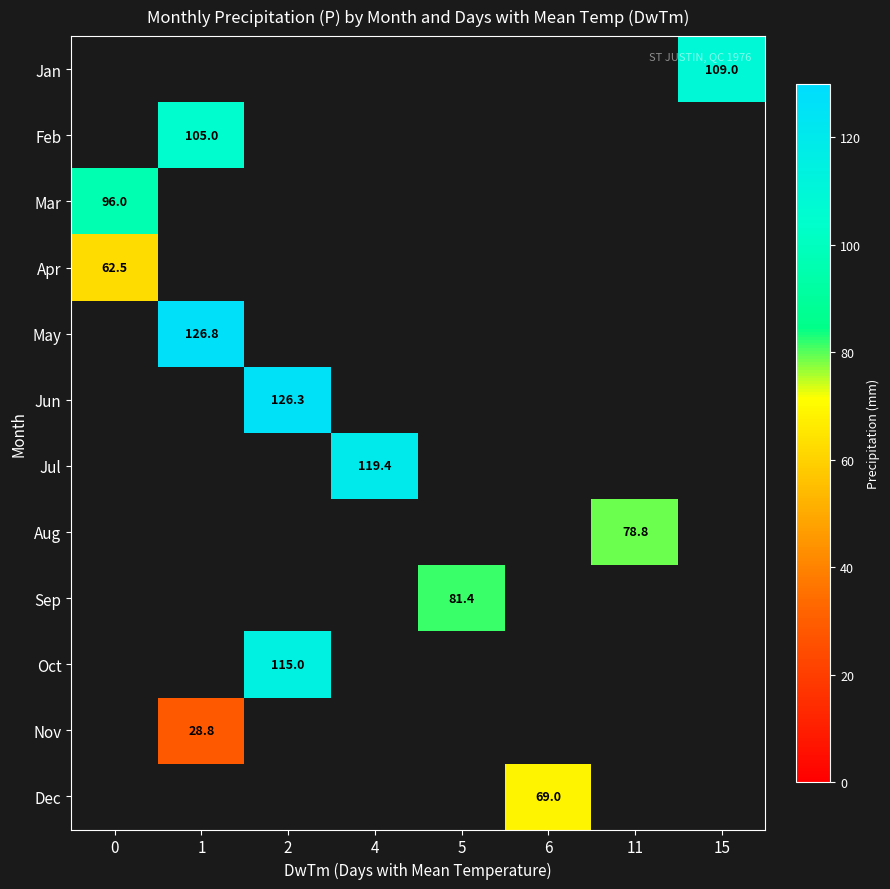

Between 1 and 4, which is larger?

4